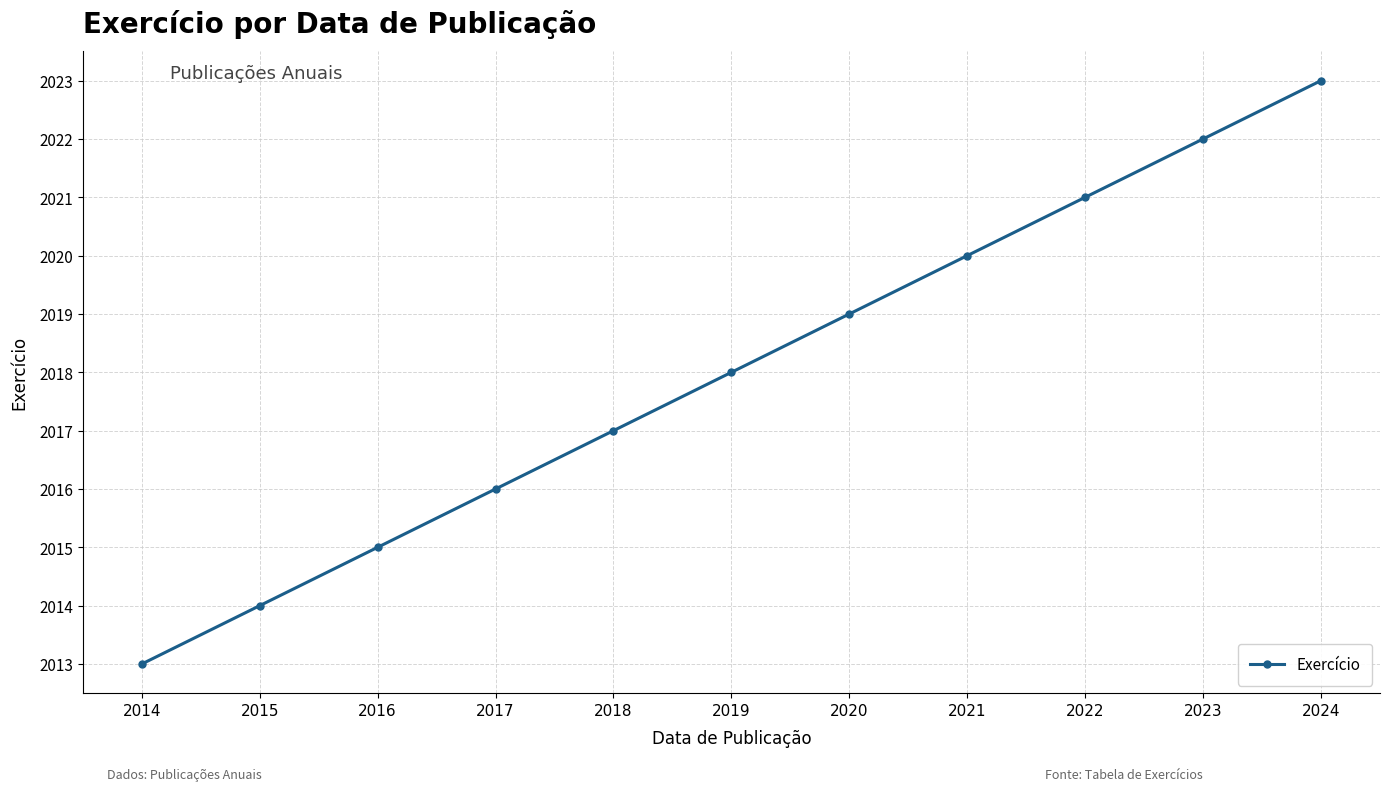

Count the number of categories in the chart.

11